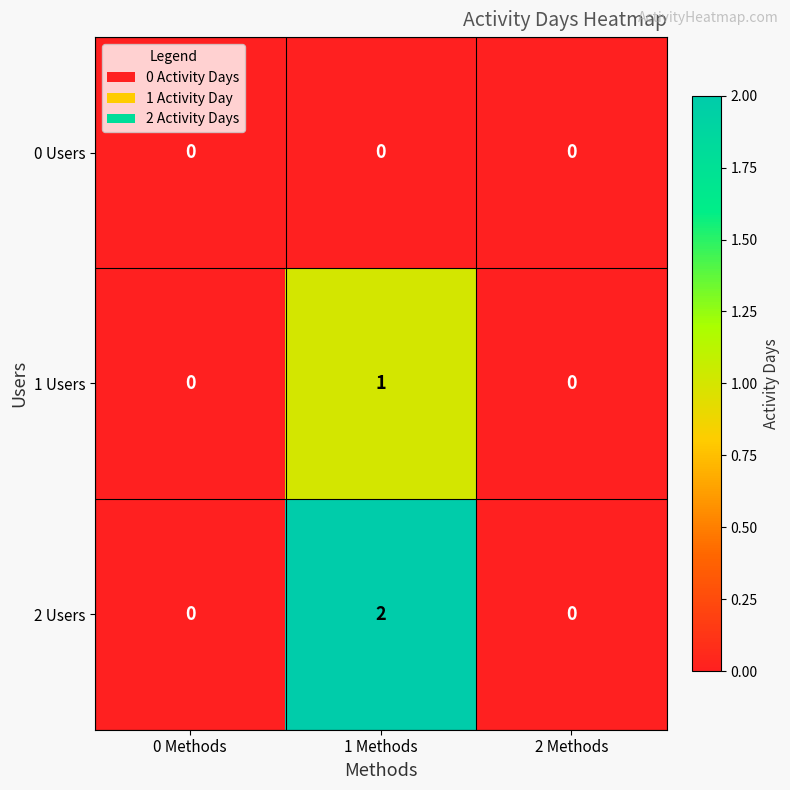

How many categories are shown in the chart?

3